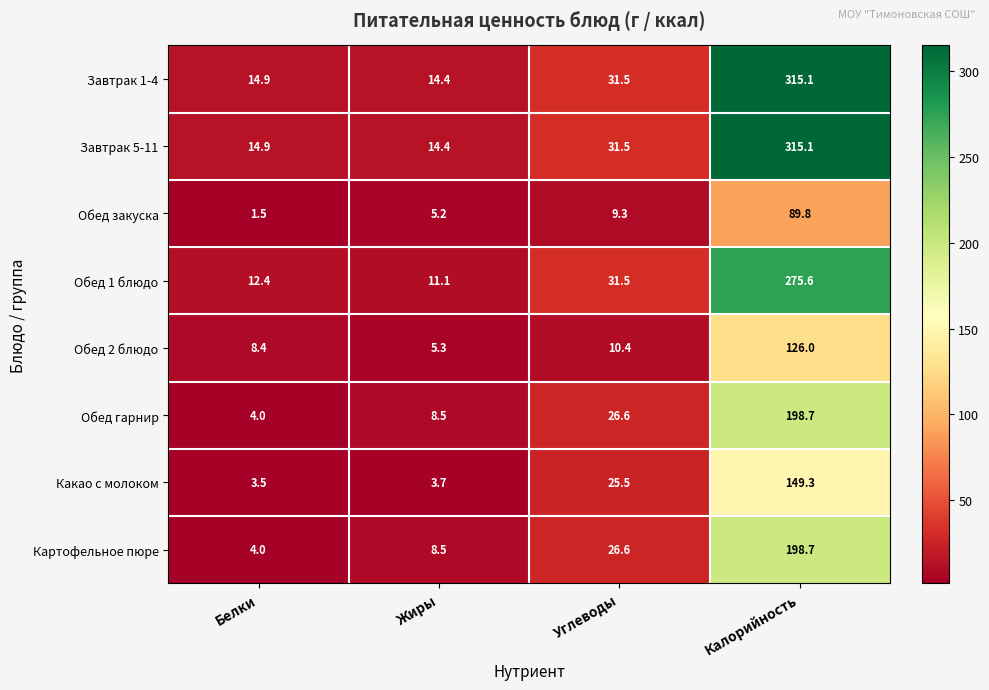

How many distinct data groups are displayed?

8